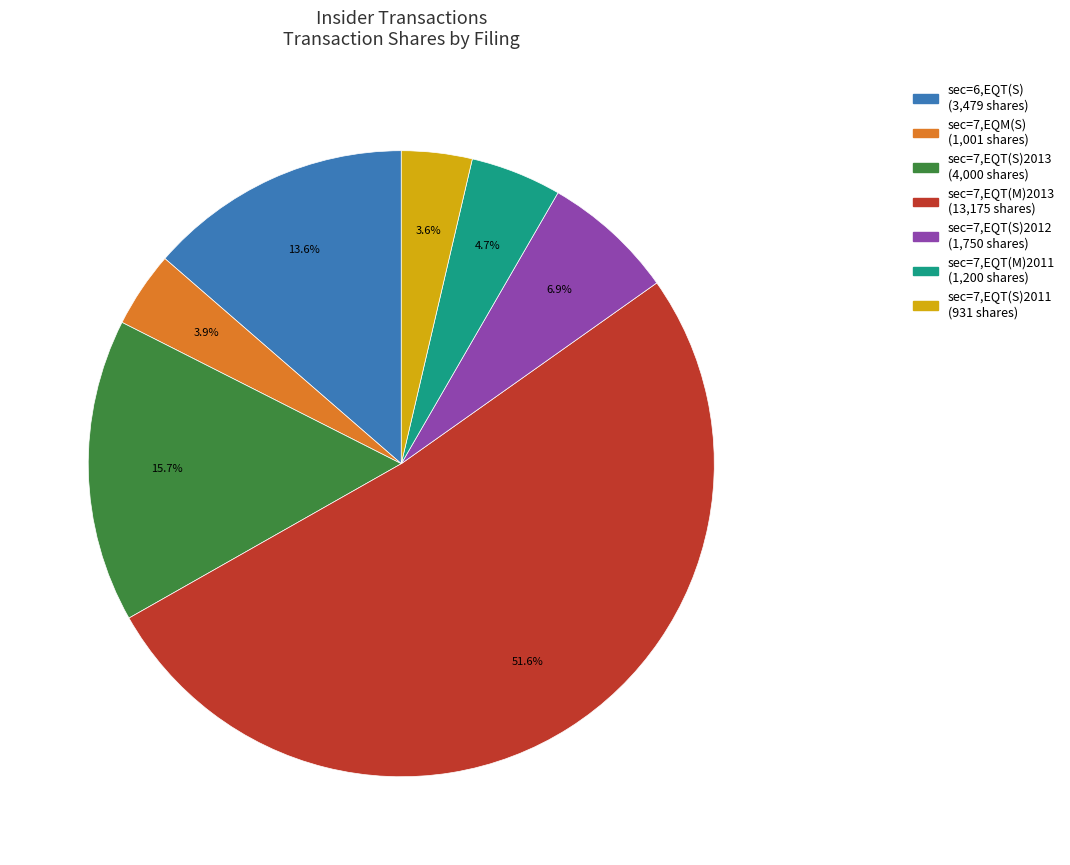

How many segments does this pie chart have?

7